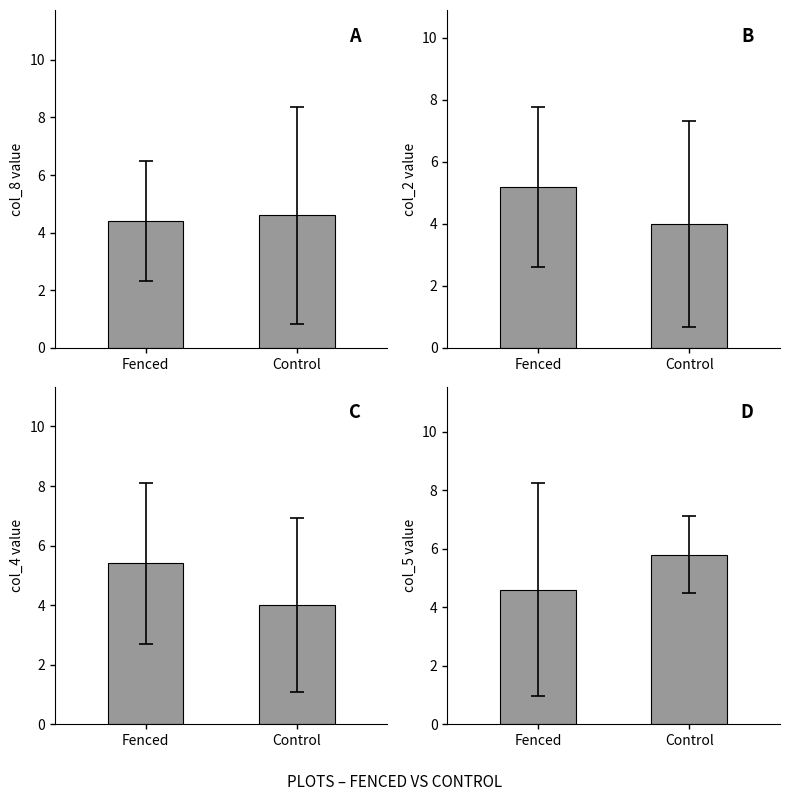

Which has a higher value, Fenced or Control?

Control